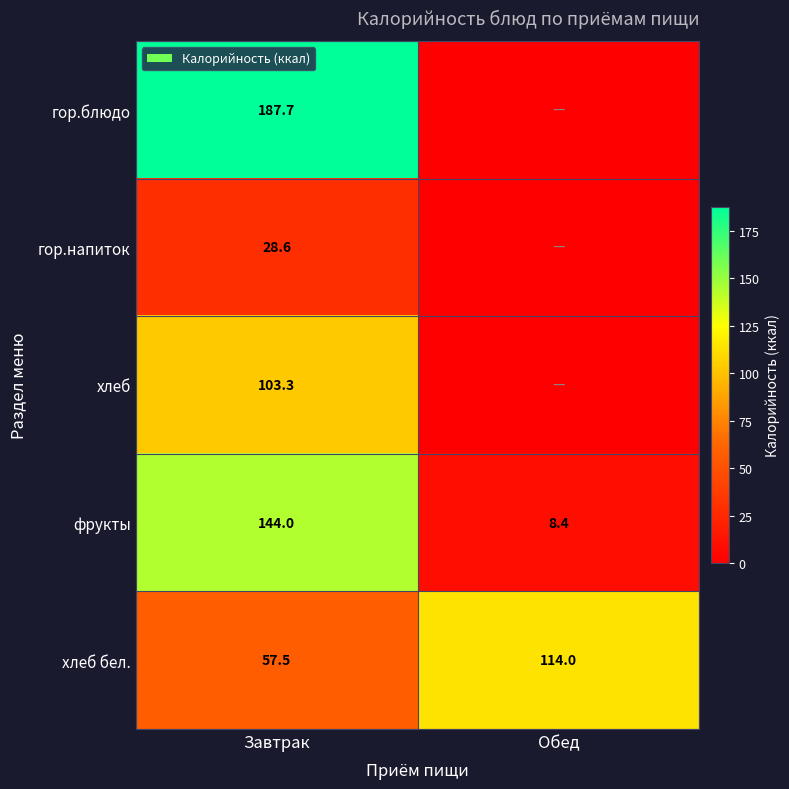

The хлеб бел. series shows 62.3 at Обед. True or false?

False